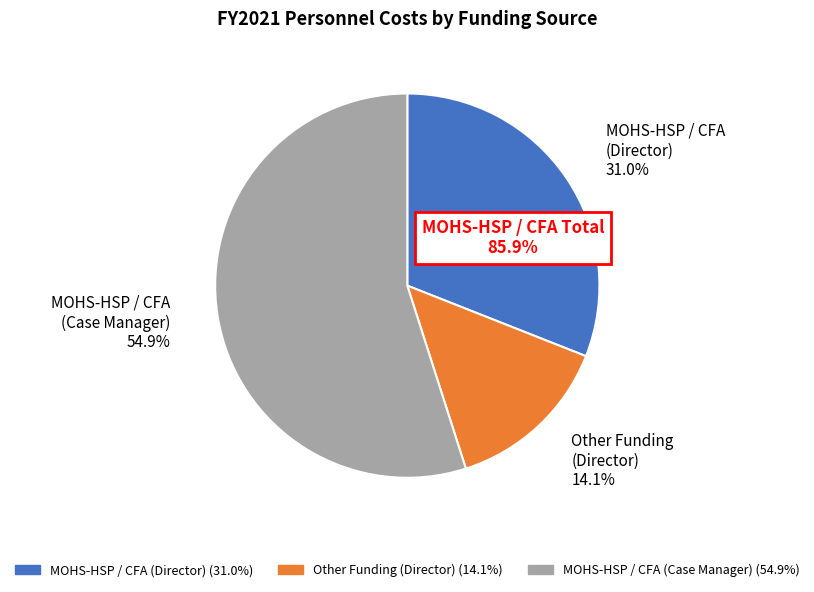

Rank the categories by value from lowest to highest.

Other Funding (Director), MOHS-HSP / CFA (Director), MOHS-HSP / CFA (Case Manager)